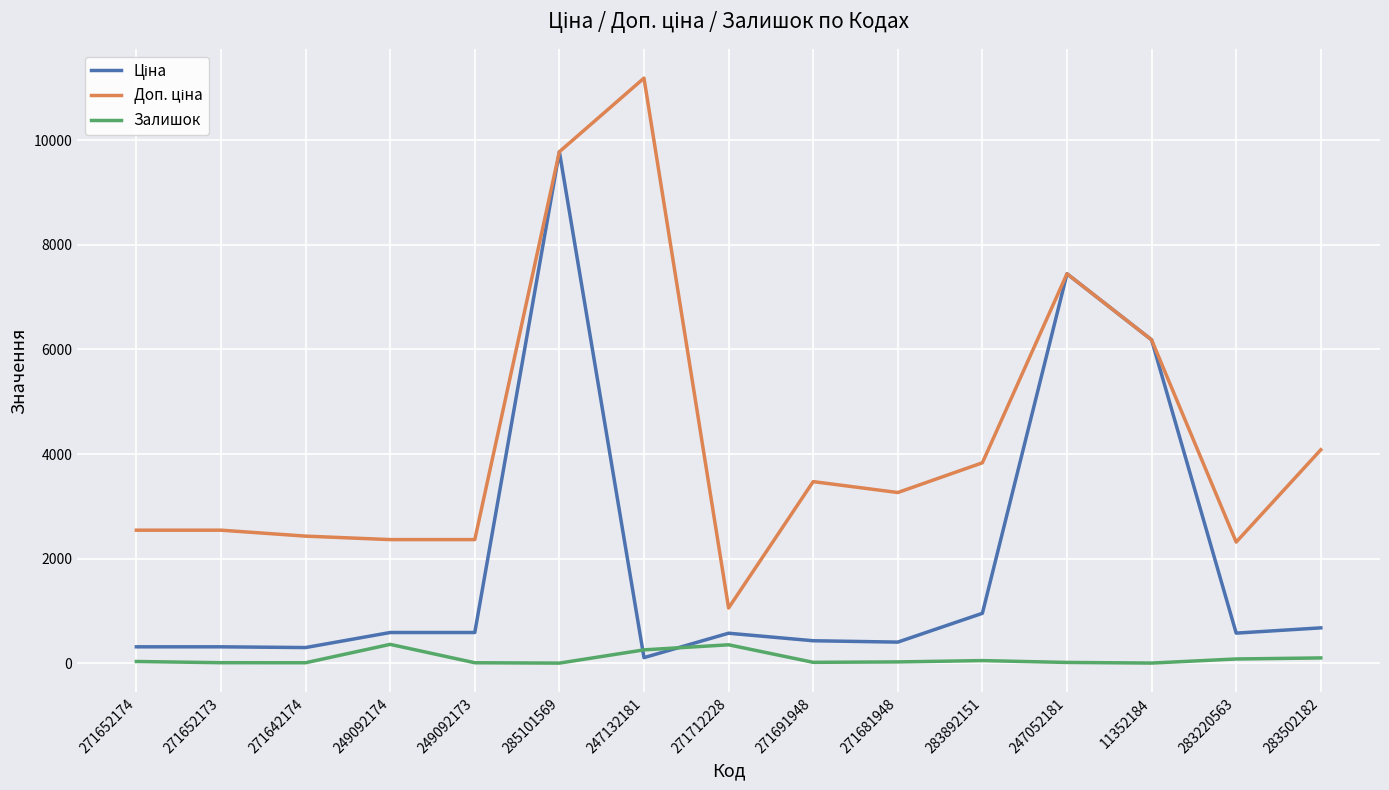

What is the total value across all series at 249092174?

3323.2